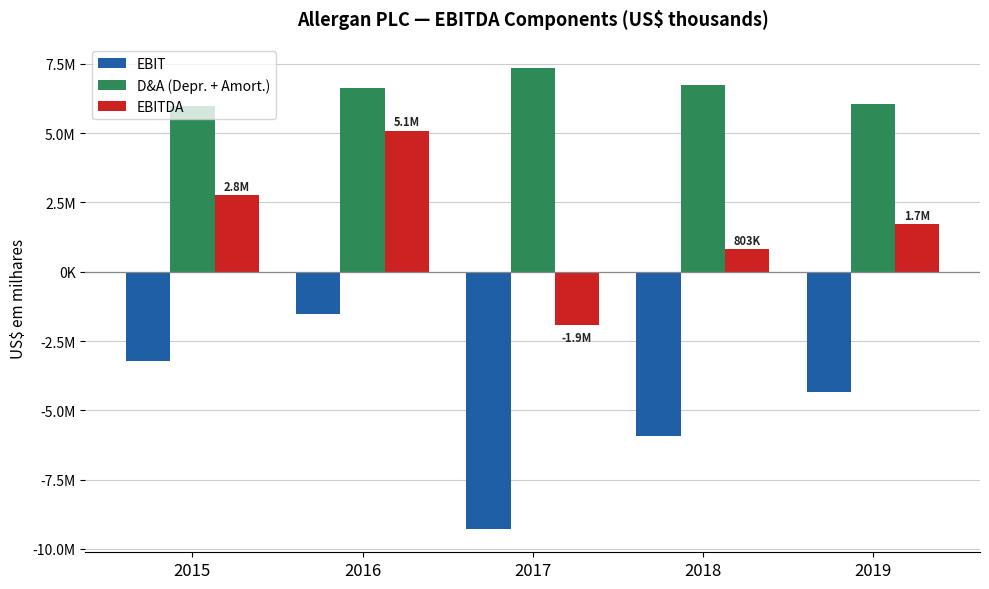

Reading left to right, extract all data points from this chart.

EBIT: -3236900	-1536400	-9290800	-5945700	-4335700
D&A (Depr. + Amort.): 5995300	6631000	7368600	6748600	6061100
EBITDA: 2758400	5094600	-1922200	802900	1725400